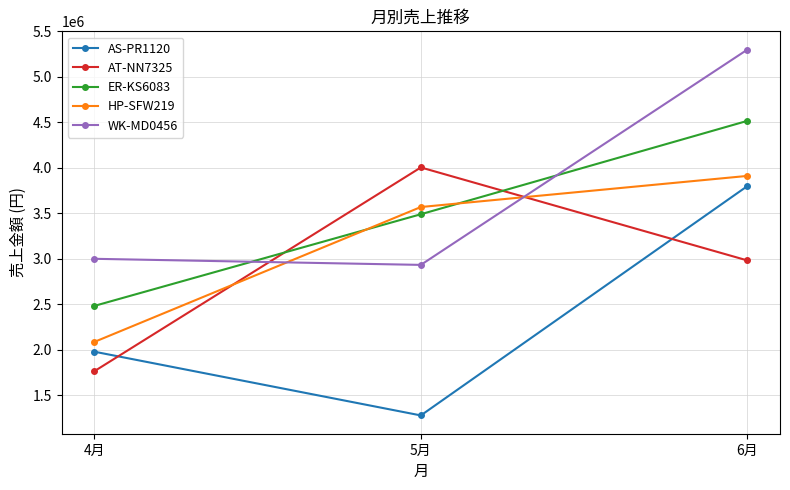

What is the label of the 3rd point from the right?

4月